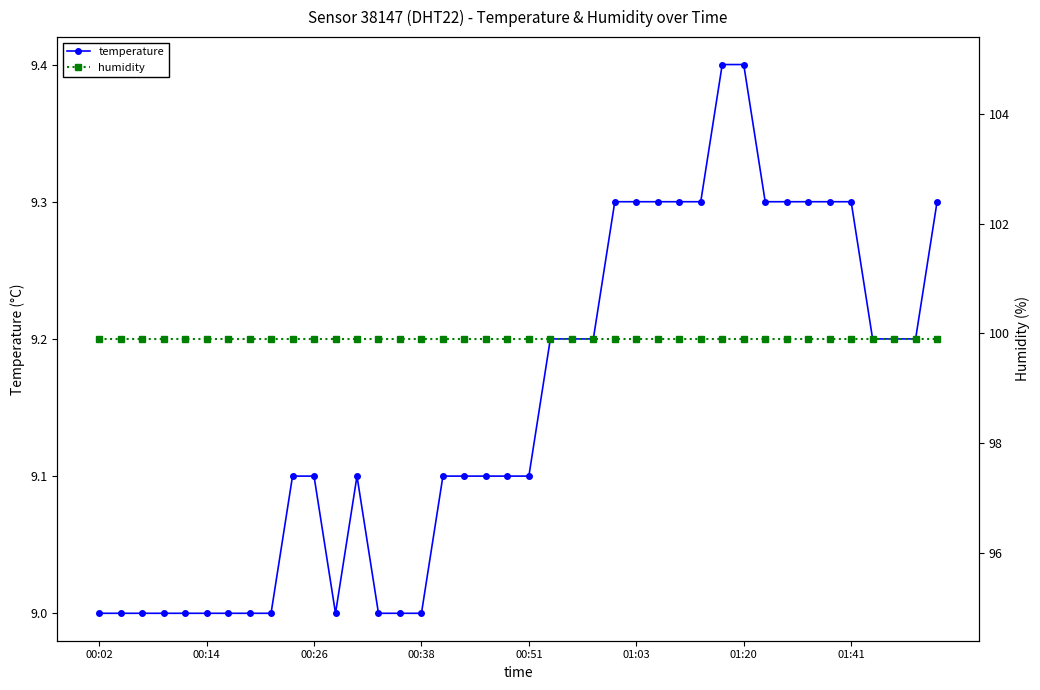

At which label does humidity reach its peak?

00:02